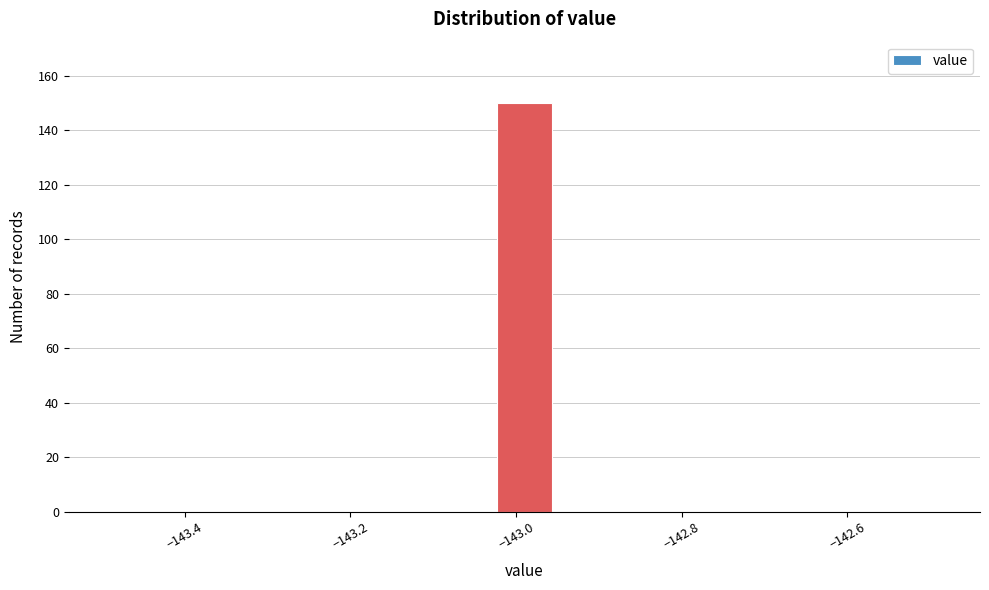

Read against the x-axis, roughly where is the centre of the tallest bar?

-142.98